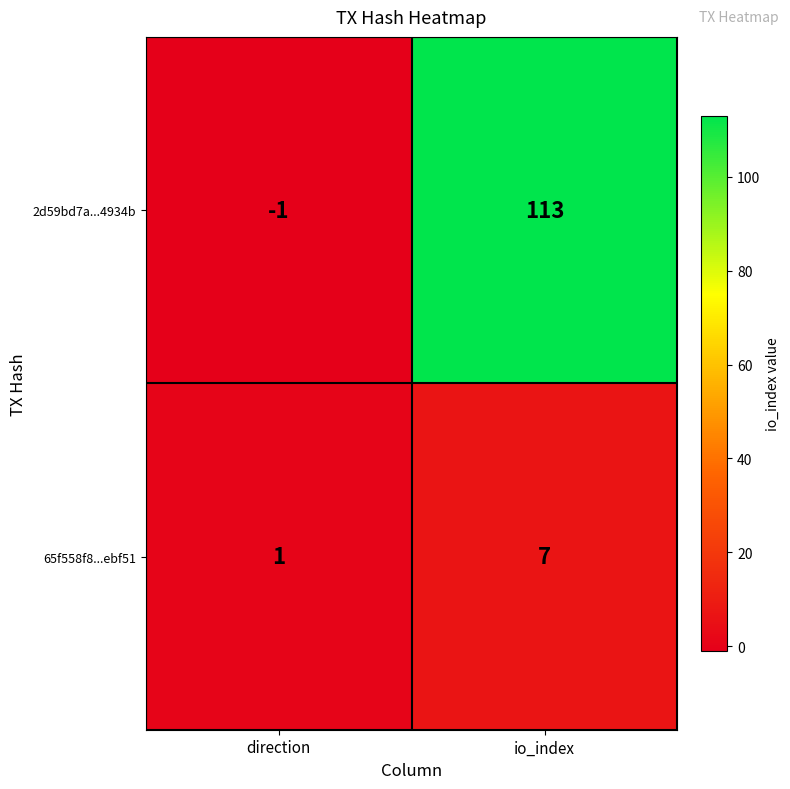

List the labels in order of 65f558f8...ebf51 value, smallest first.

direction, io_index